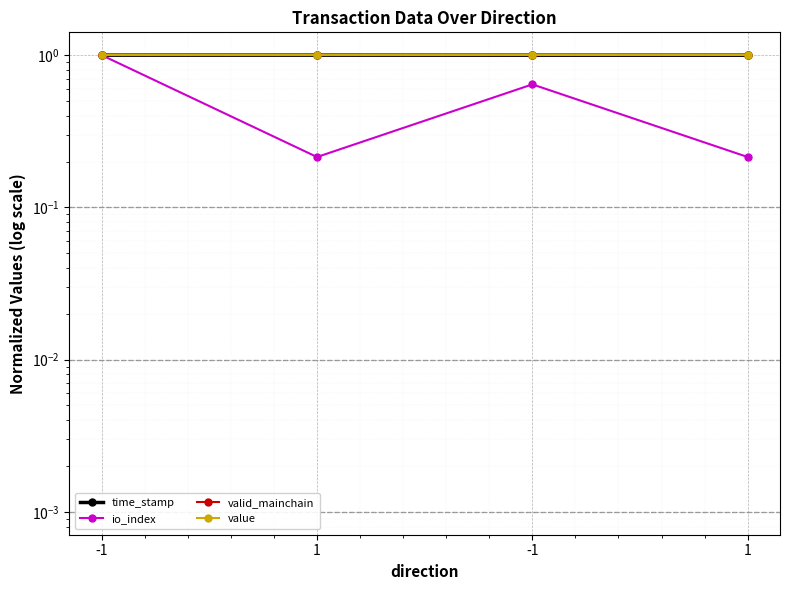

What is the difference between the maximum and minimum values in the io_index series?

0.8